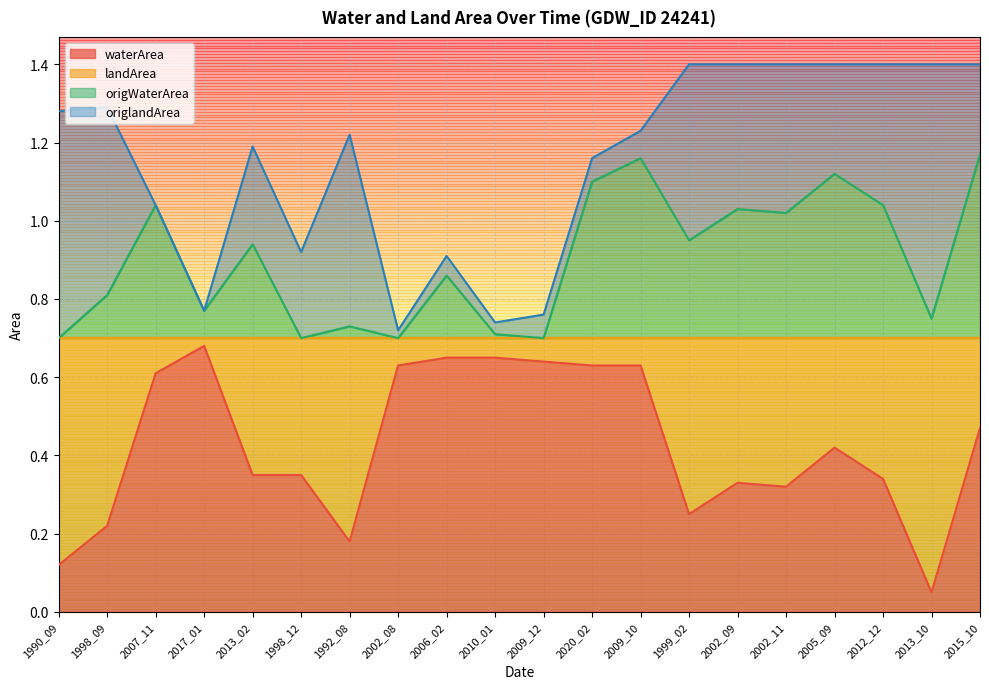

The value of origWaterArea at 2020_02 is 0.3. True or false?

False